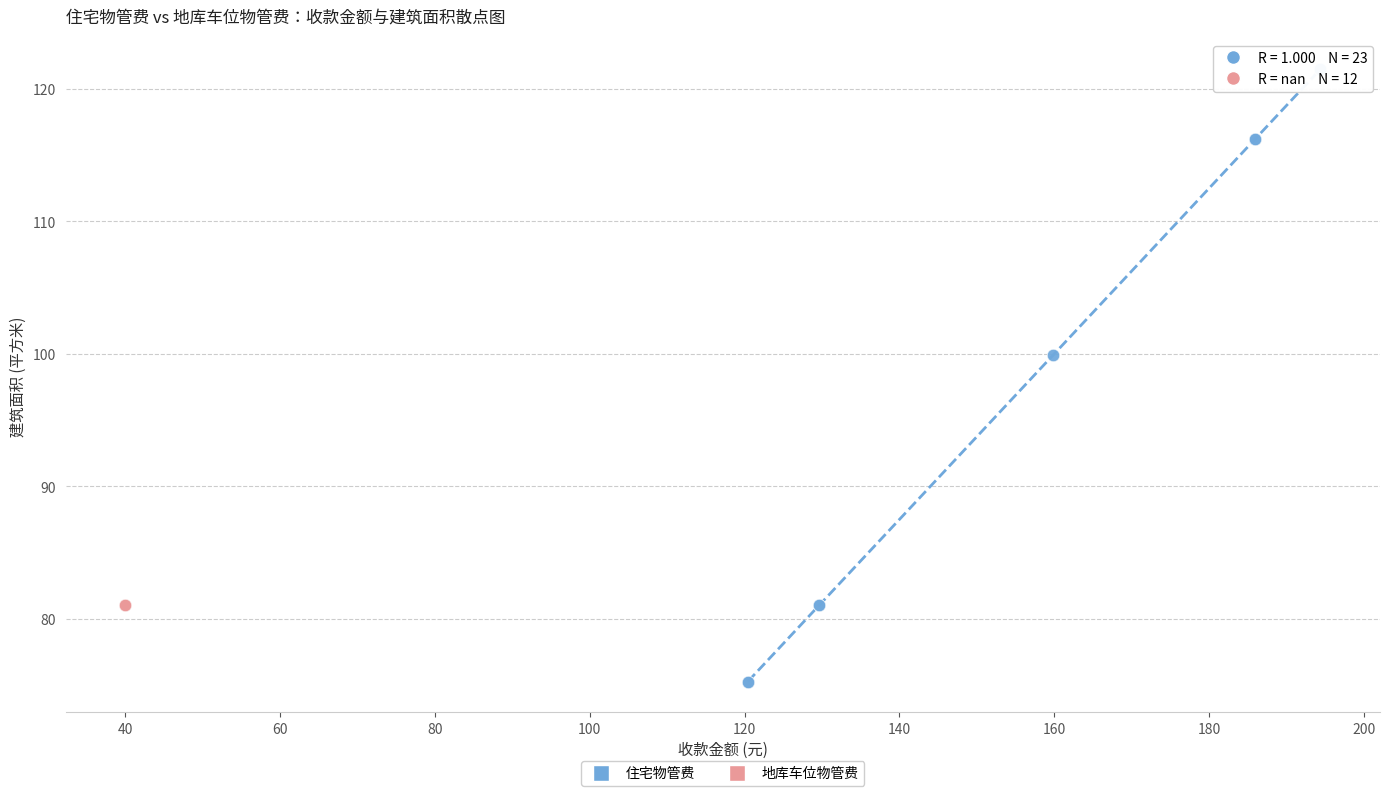

Which series contains the highest Y value?

住宅物管费